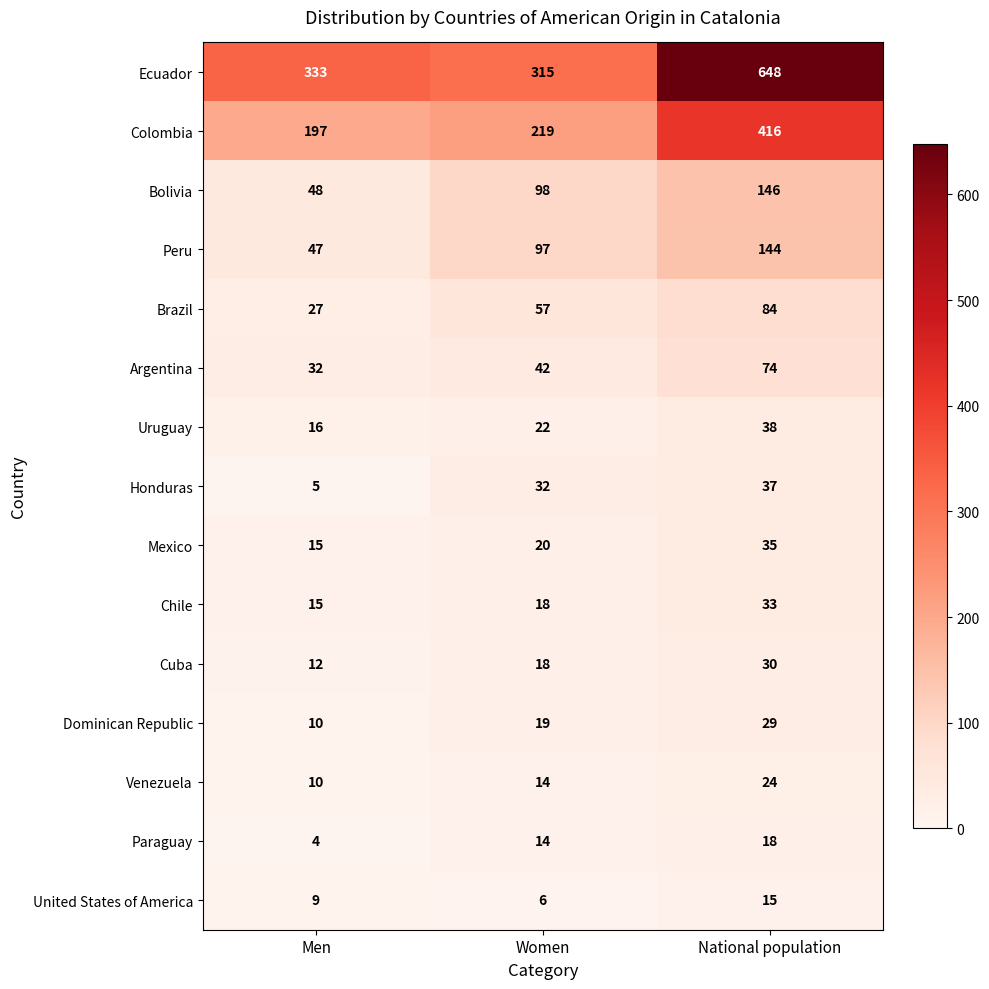

The value of Paraguay at Men is 2. True or false?

False